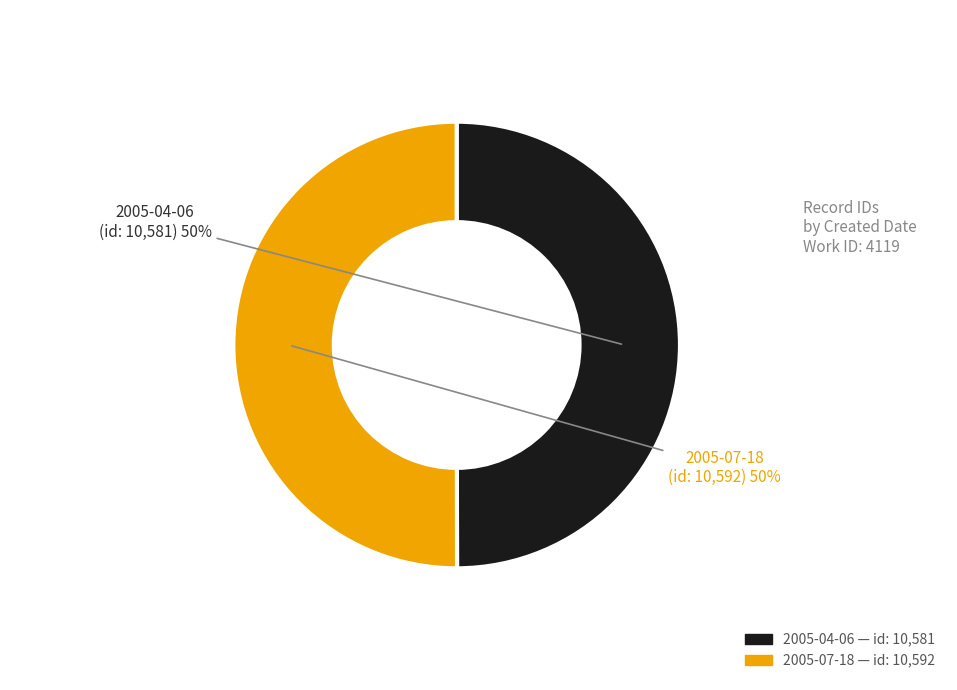

What is the ratio of the value at 2005-07-18 to the value at 2005-04-06?

1.0